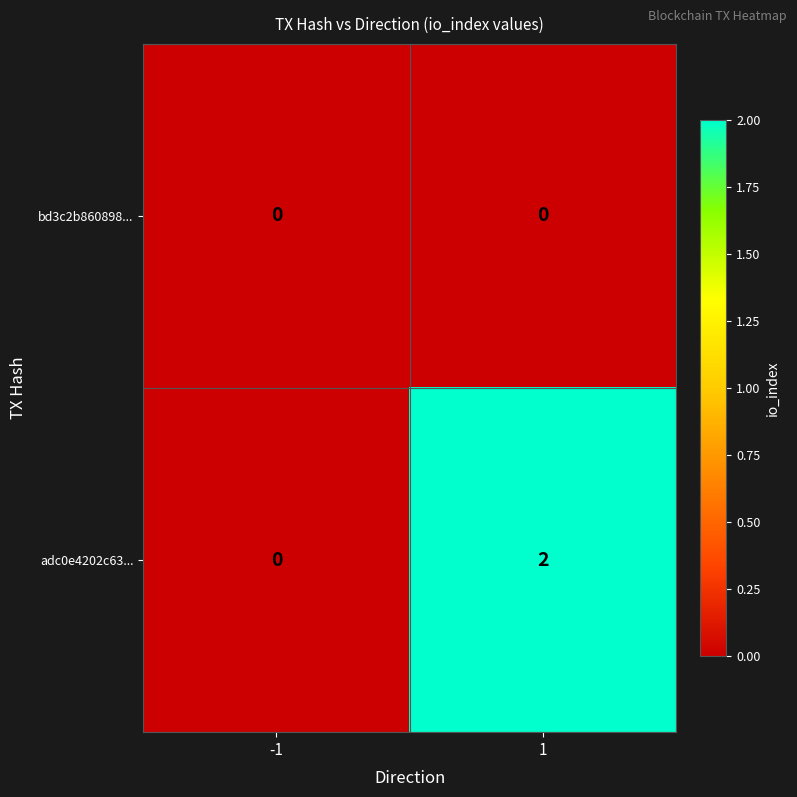

Which series has the largest total across all categories?

adc0e4202c63...